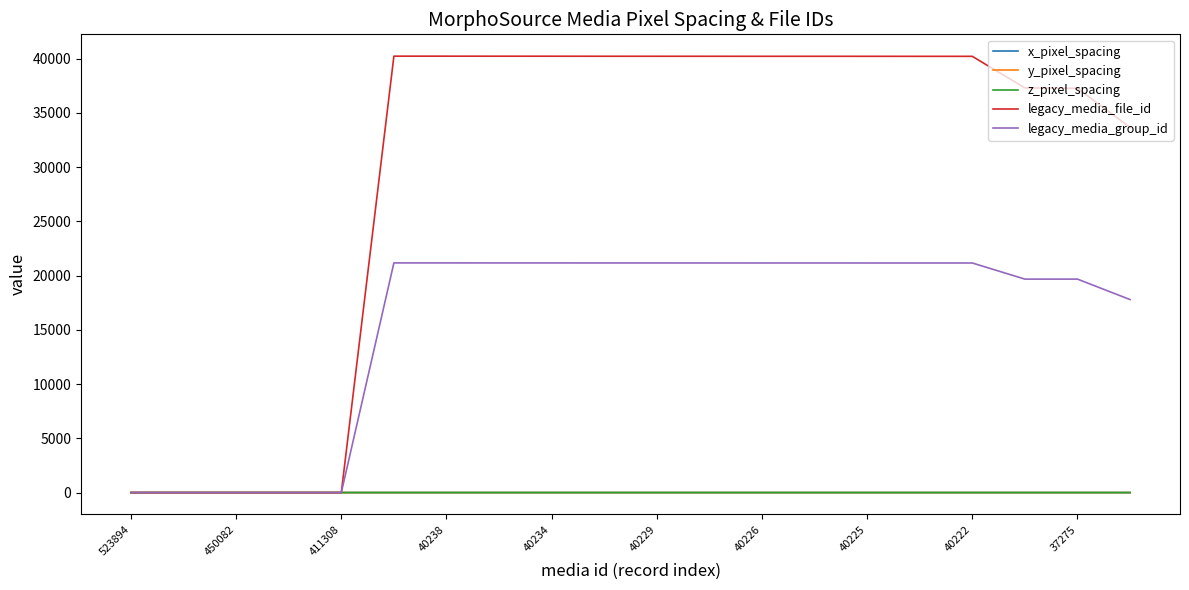

Reading left to right, transcribe all the data shown in this chart.

x_pixel_spacing: 0.0	0.0	0.0	0.0	0.0	0.0	0.0	0.0	0.0	0.1	0.1	0.1	0.1	0.1	0.1	0.0	0.0	0.0	0.0	0.0
y_pixel_spacing: 0.0	0.0	0.0	0.0	0.0	0.0	0.0	0.0	0.0	0.1	0.1	0.1	0.1	0.1	0.1	0.0	0.0	0.0	0.0	0.0
z_pixel_spacing: 0.0	0.0	0.0	0.0	0.0	0.0	0.0	0.0	0.0	0.1	0.1	0.1	0.1	0.1	0.1	0.0	0.0	0.0	0.0	0.0
legacy_media_file_id: 0.0	0.0	0.0	0.0	0.0	40239.0	40238.0	40235.0	40234.0	40230.0	40229.0	40228.0	40226.0	40227.0	40225.0	40223.0	40222.0	37310.0	37275.0	33669.0
legacy_media_group_id: 0.0	0.0	0.0	0.0	0.0	21176.0	21176.0	21174.0	21174.0	21171.0	21171.0	21170.0	21169.0	21170.0	21169.0	21168.0	21168.0	19682.0	19682.0	17797.0